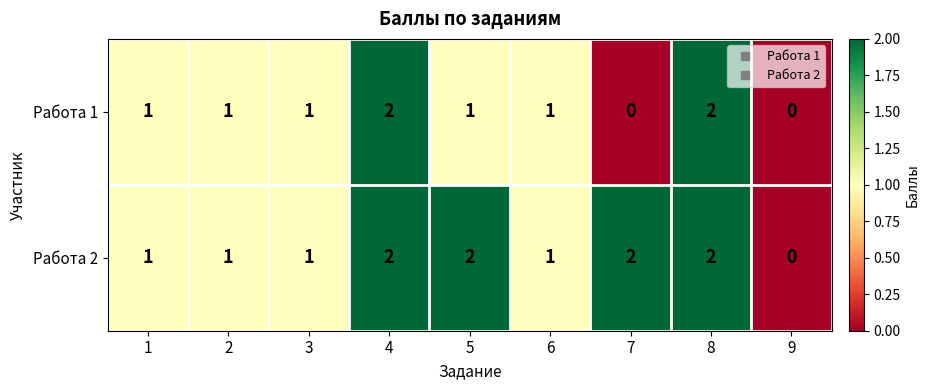

Which series has the largest total across all categories?

Работа 2